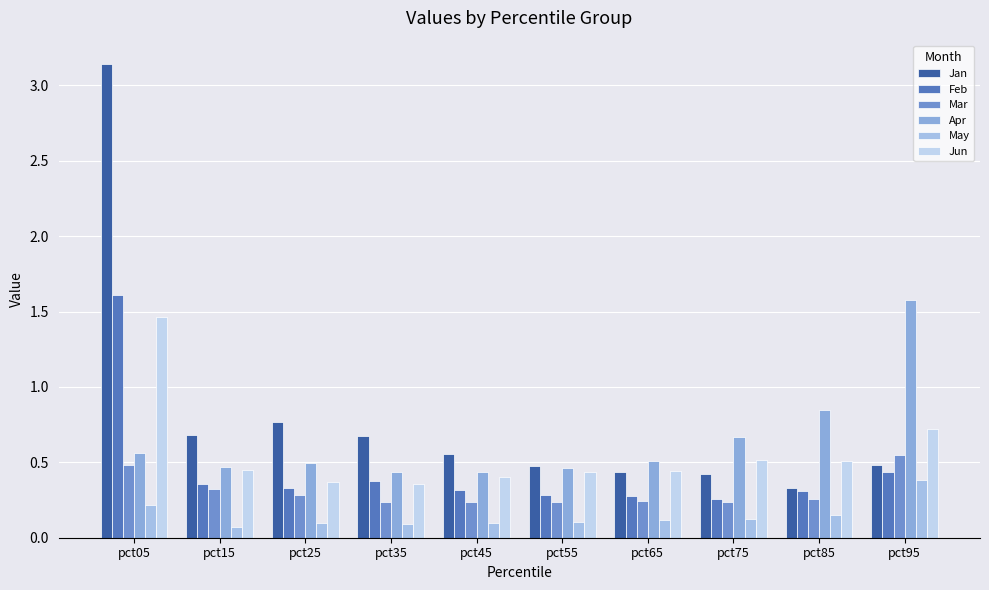

At which label is Jun closest to 0?

pct35